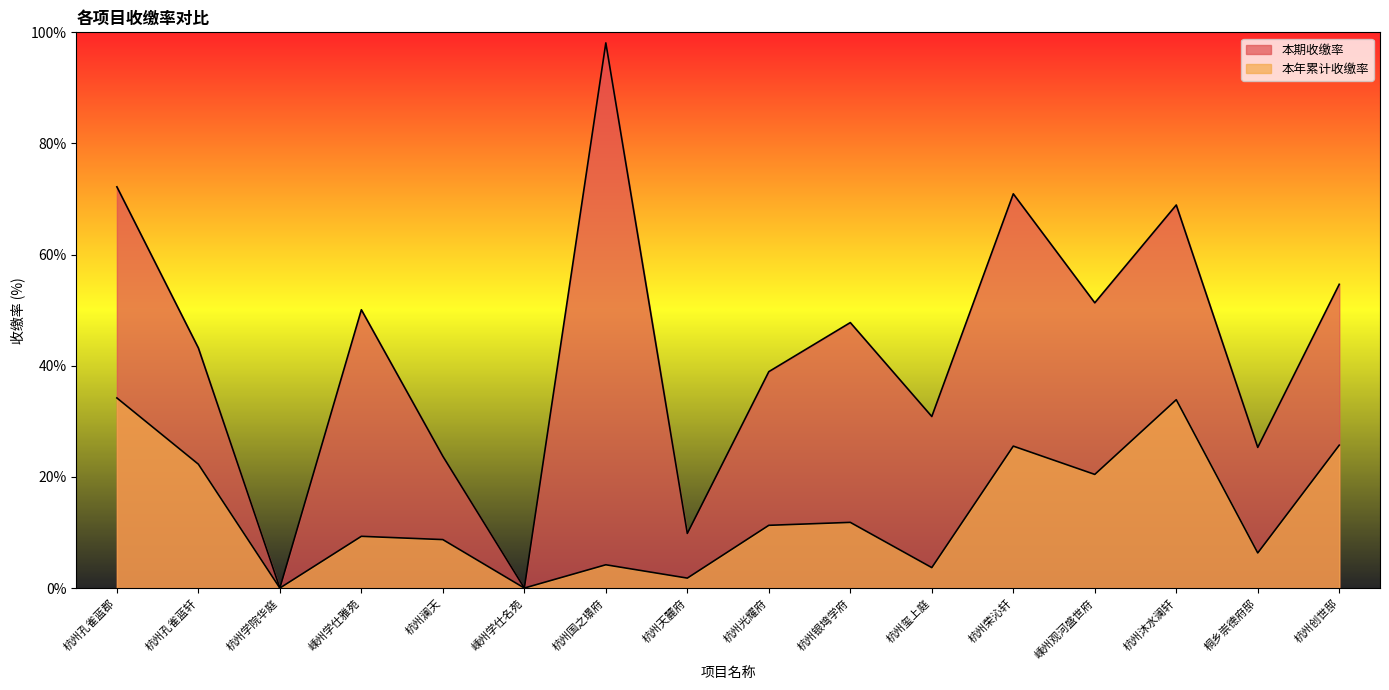

How many lines are shown in the chart?

2